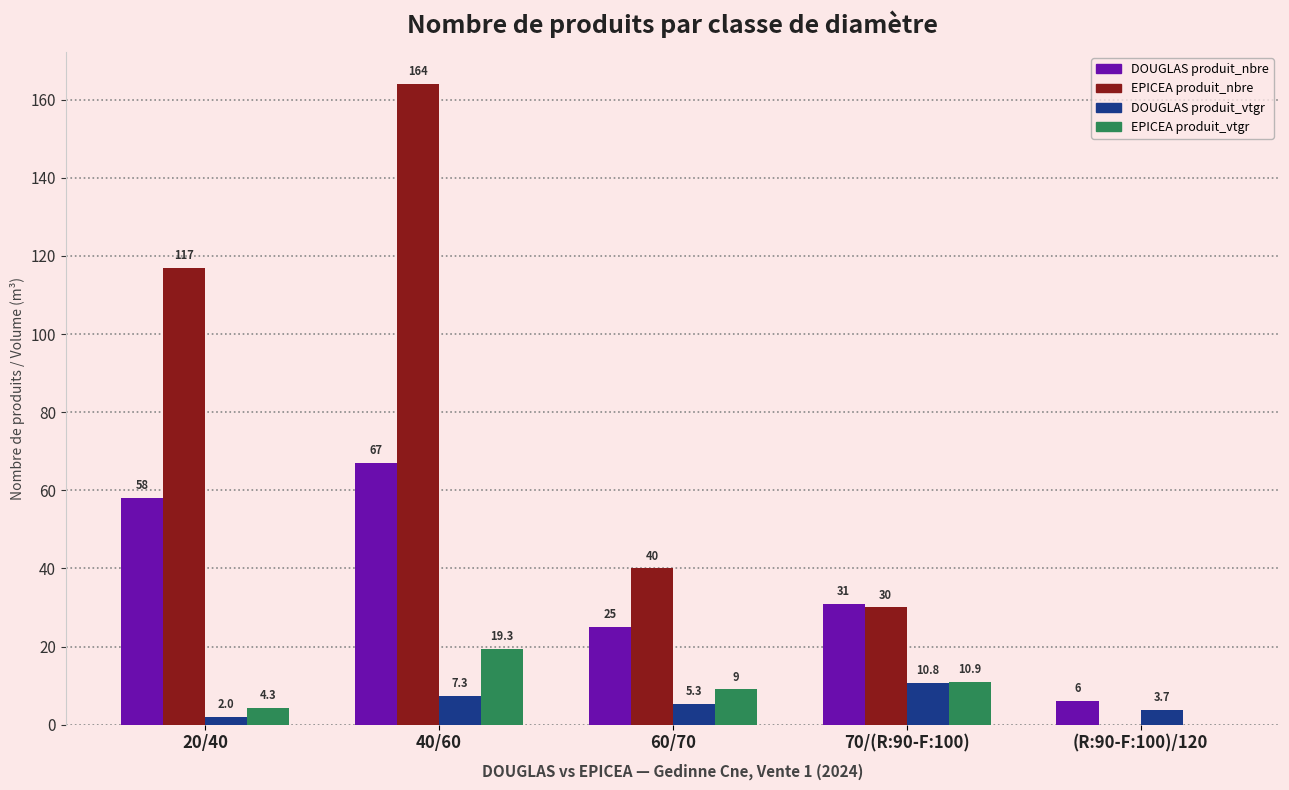

The EPICEA produit_nbre series shows 30.0 at 70/(R:90-F:100). True or false?

True